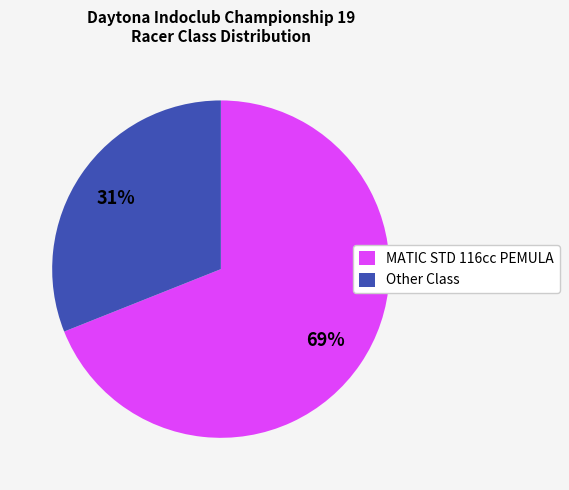

Does Other Class represent more than half of the total?

No